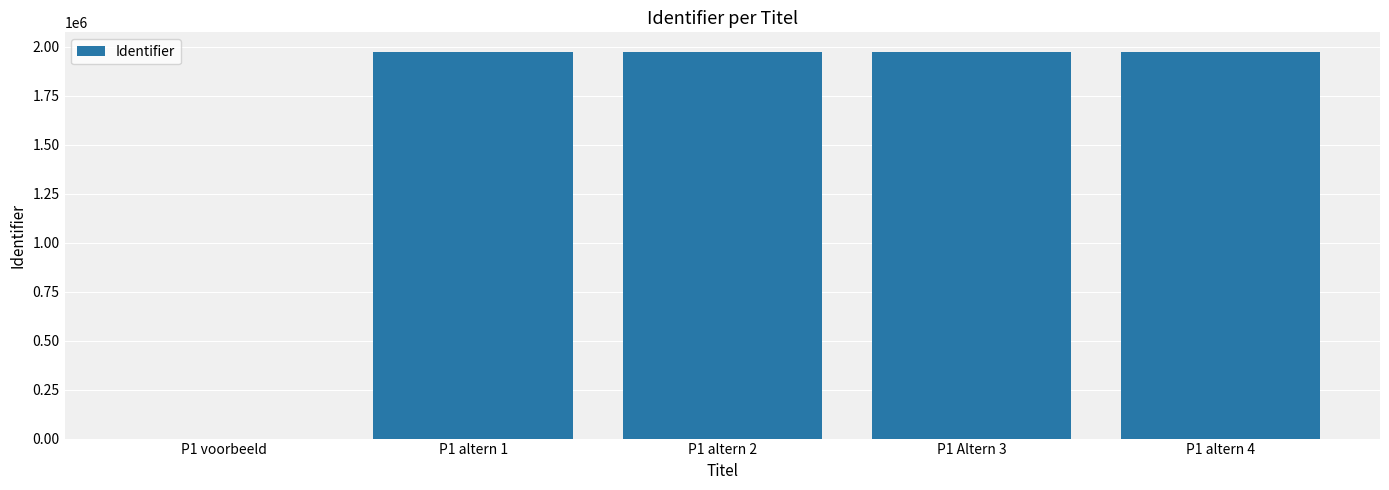

What is the sum of all values?

7901288